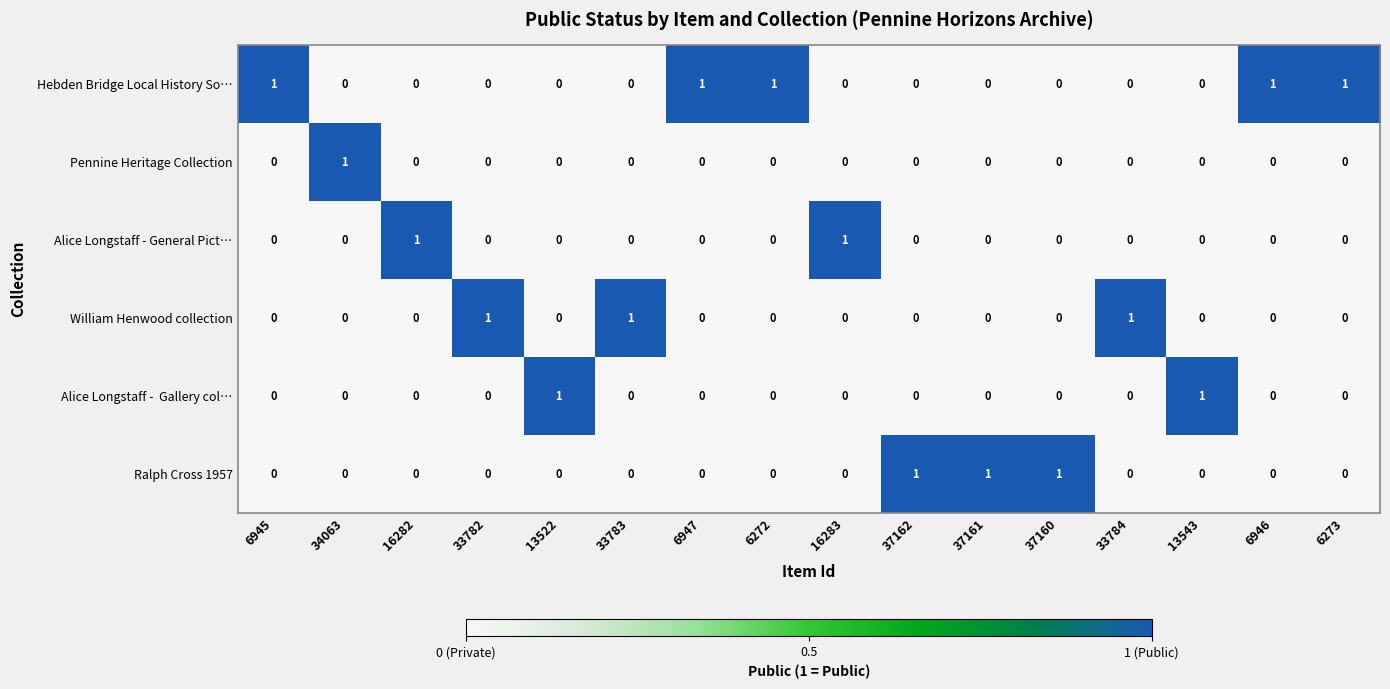

True or false: William Henwood collection has a value of 0 at 37160.

True